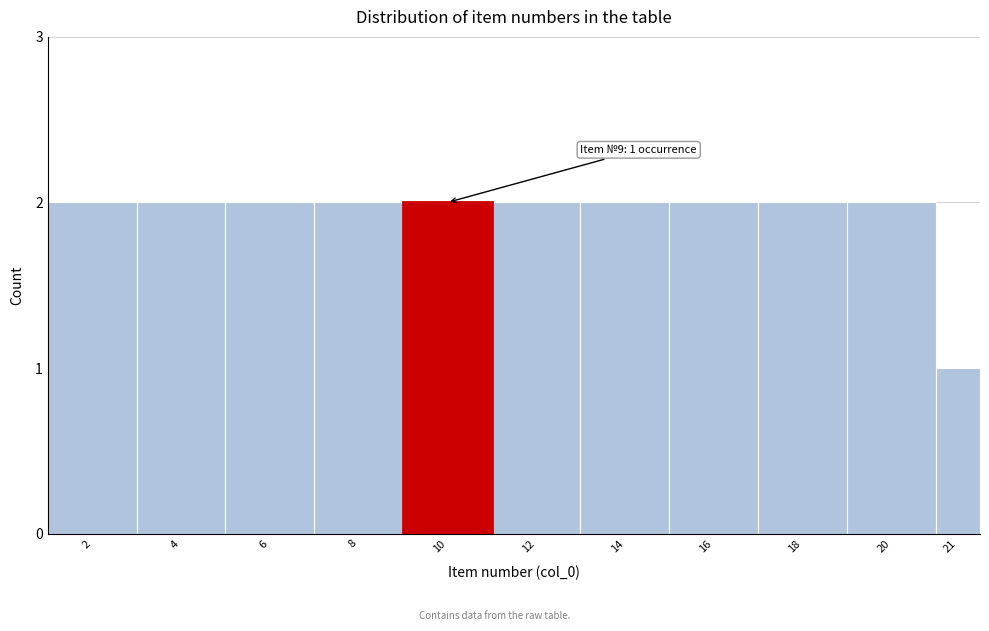

Reading left to right, transcribe all the data shown in this chart.

2	2	2	2	2	2	2	2	2	2	1